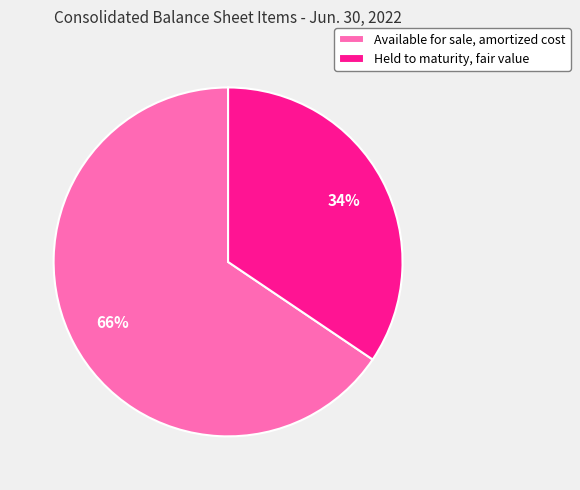

Does any single category account for the majority?

Yes